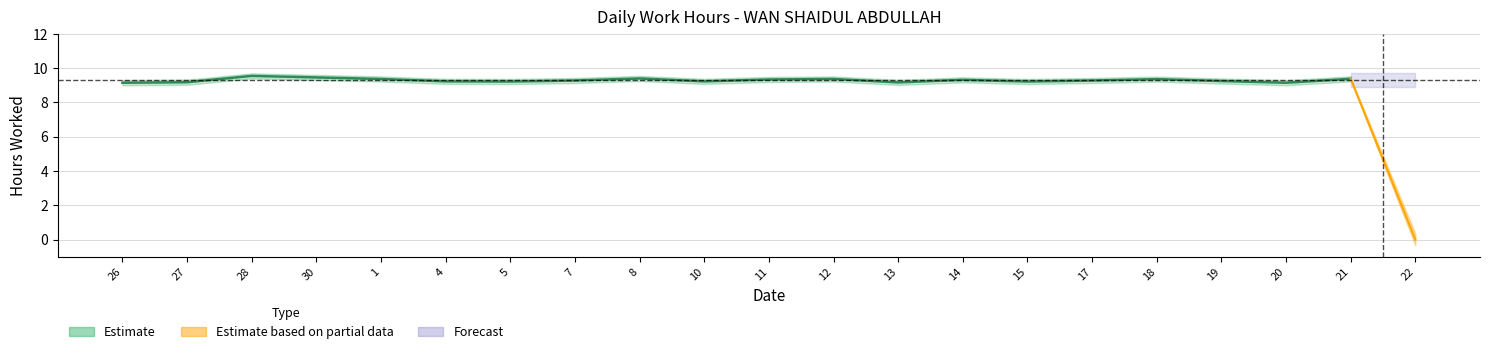

Approximately how many times larger is the value at 1 compared to 8?

1.0